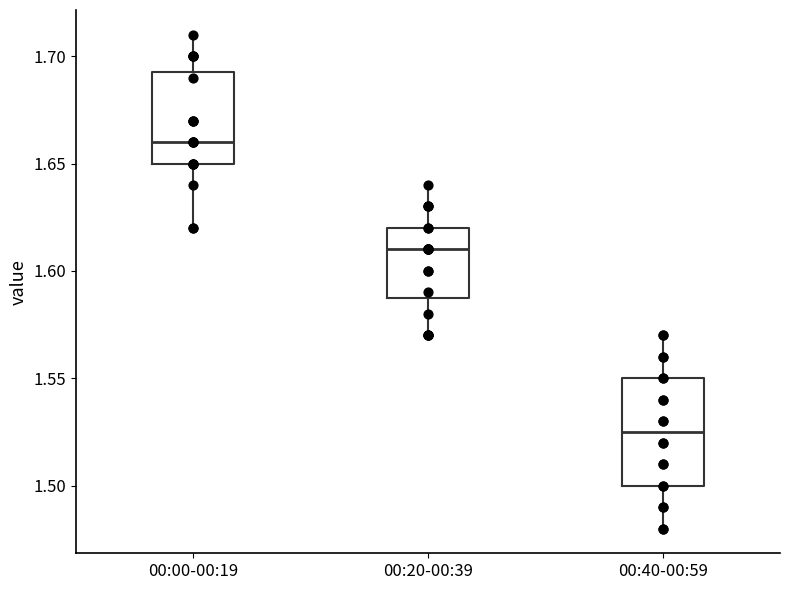

Where does the lower whisker of the box for 00:00-00:19 end on the y-axis? The values are not printed on the chart, so give them approximately, as read against the axis.

1.620